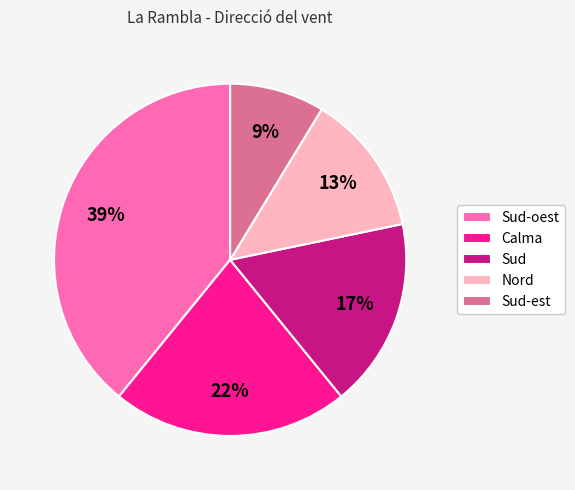

What is the smallest slice in the pie chart?

Sud-est